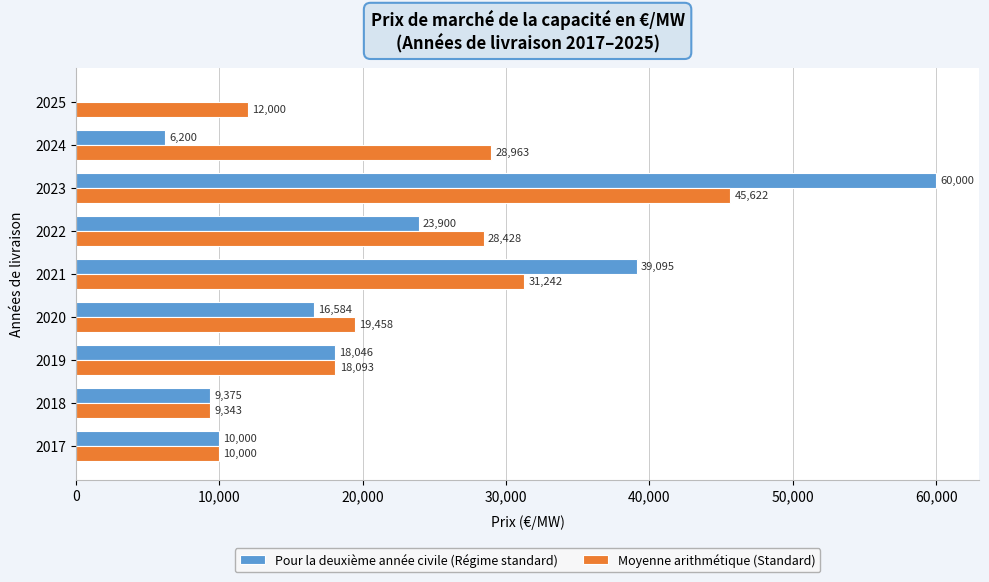

Read the Moyenne arithmétique (Standard) value at 2019.

18092.9